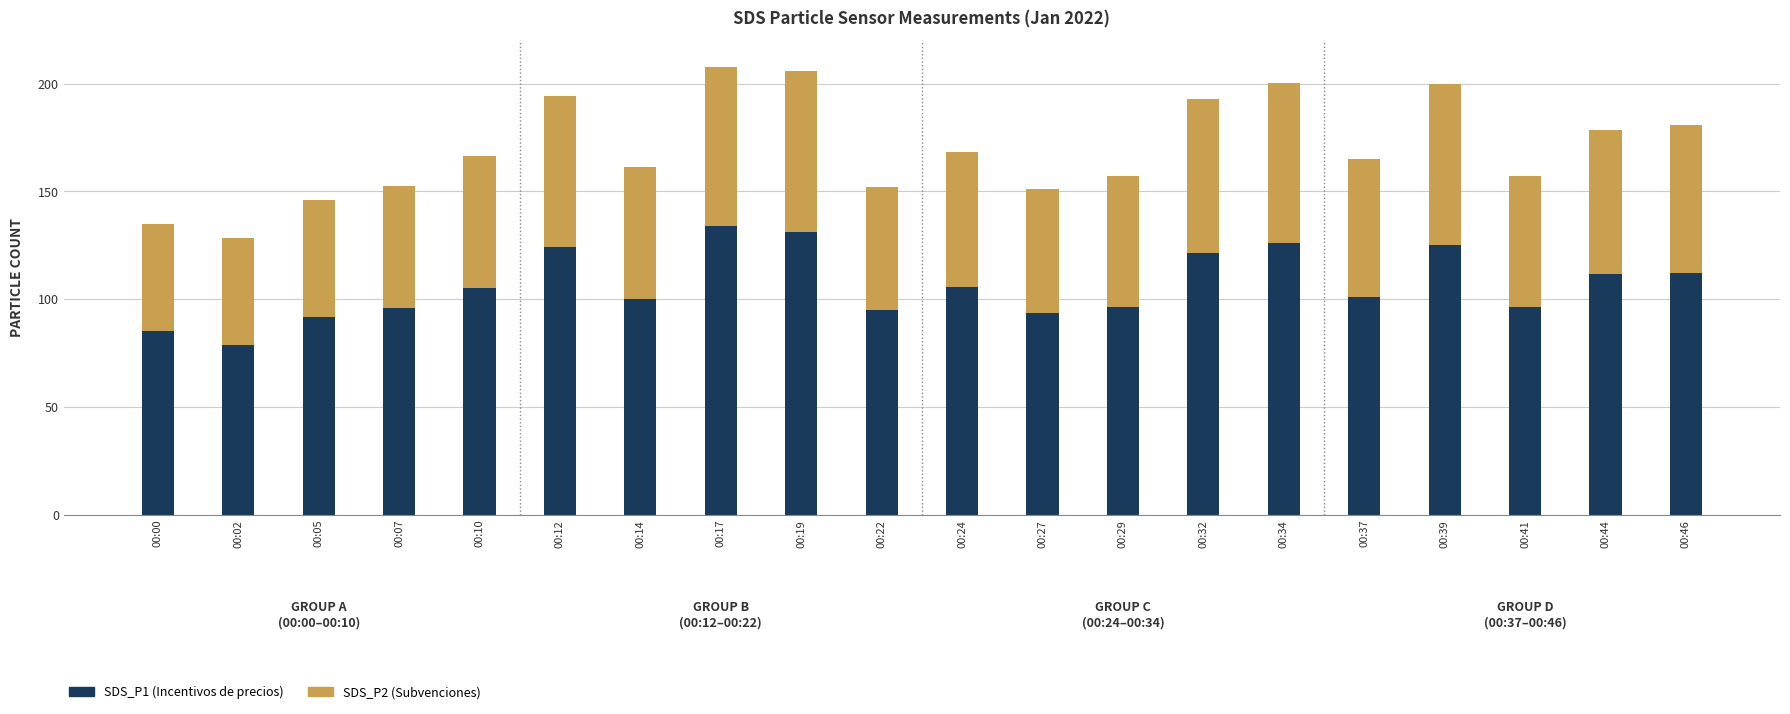

Is it true that SDS_P1 (Incentivos de precios) equals 174.1 at 00:12?

False